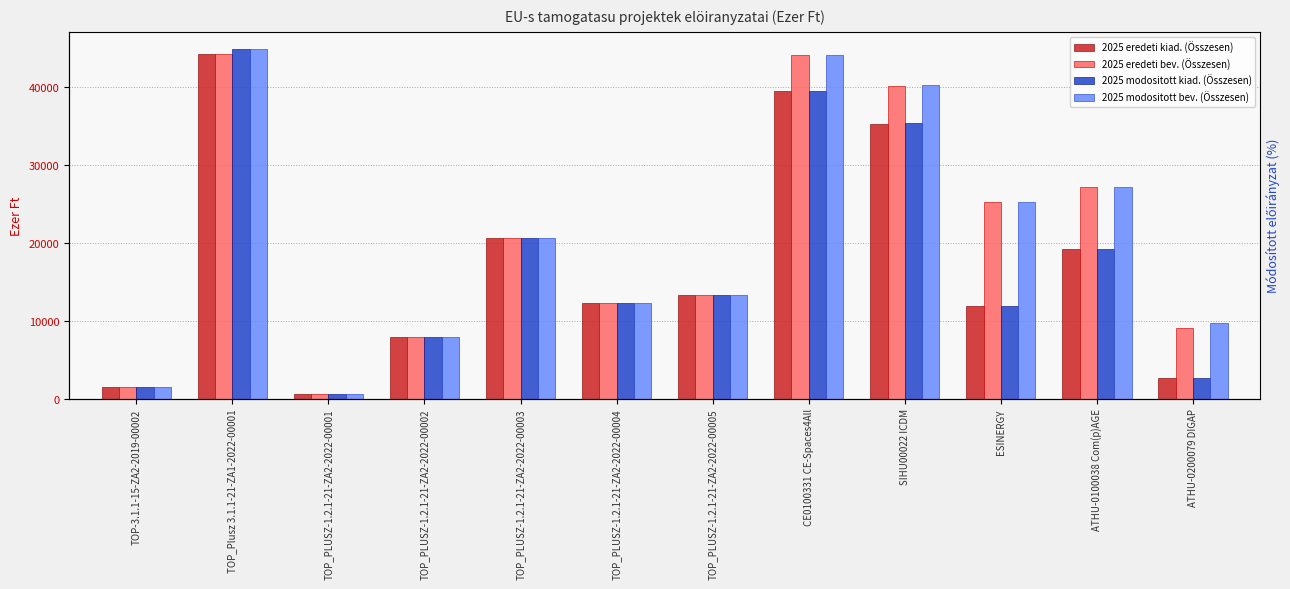

The value of 2025 eredeti bev. (Összesen) at TOP_PLUSZ-1.2.1-21-ZA2-2022-00002 is 4814. True or false?

False